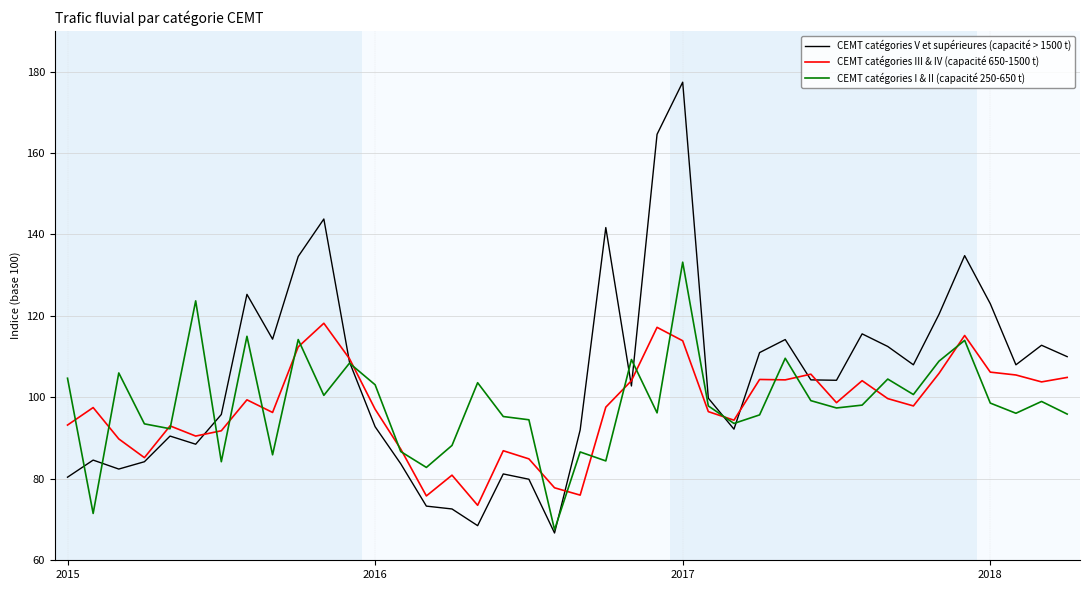

What is the minimum value shown in the chart?

66.7